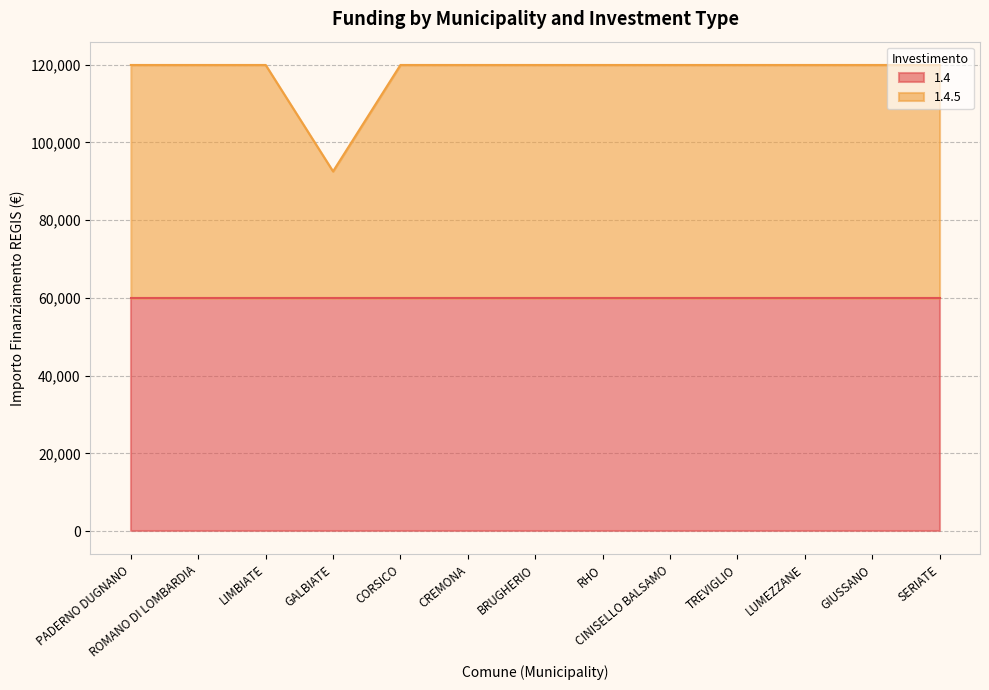

Reading left to right, extract all data points from this chart.

119932	119932	119932	92555	119932	119932	119932	119932	119932	119932	119932	119932	119932